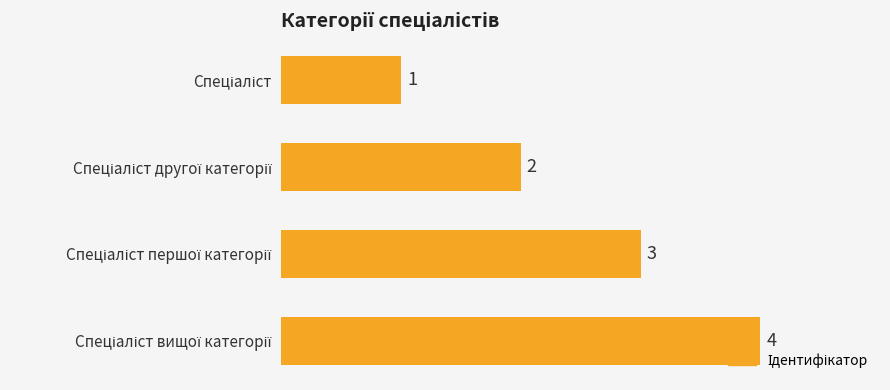

What is the greatest value displayed?

4